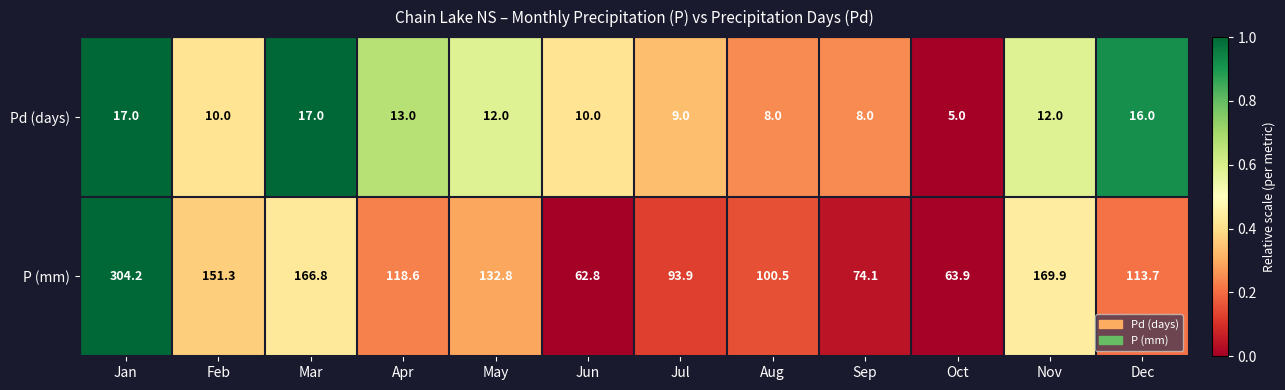

Rank the series by their maximum value, from lowest to highest.

Pd (days), P (mm)